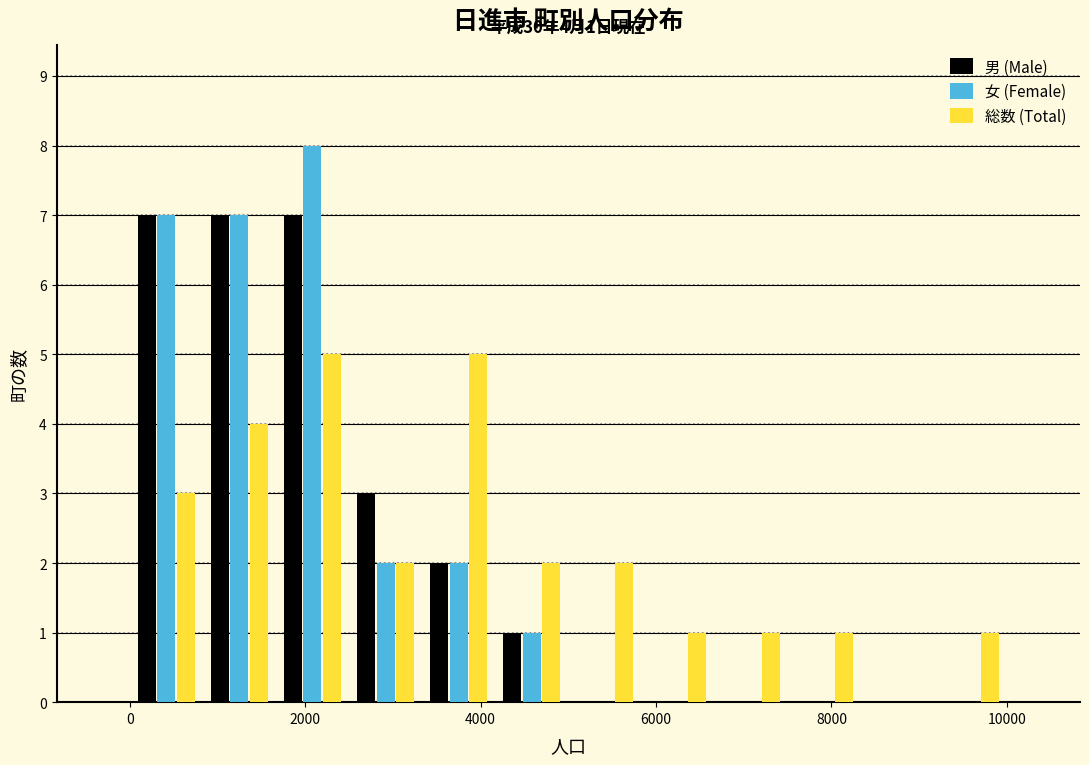

In the 女 (Female) series, which range on the x-axis has the tallest bar?

1600 to 2600